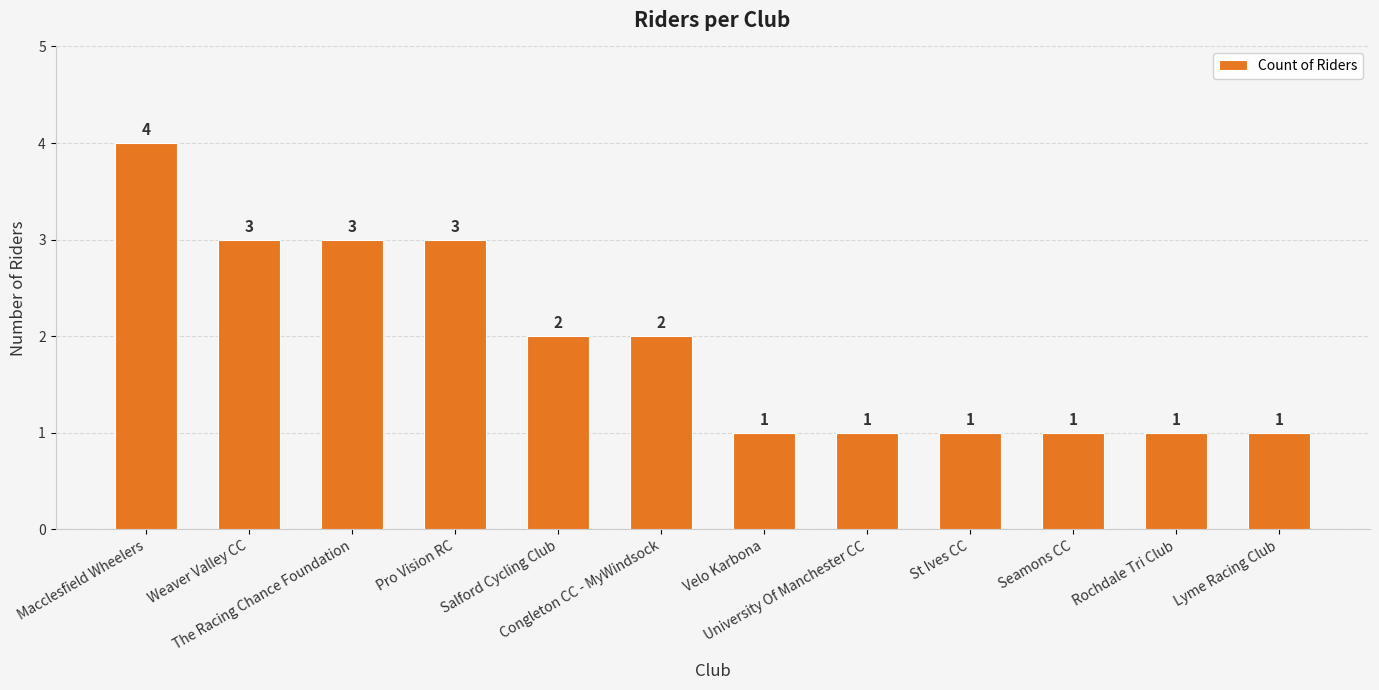

What is the sum of all values?

23